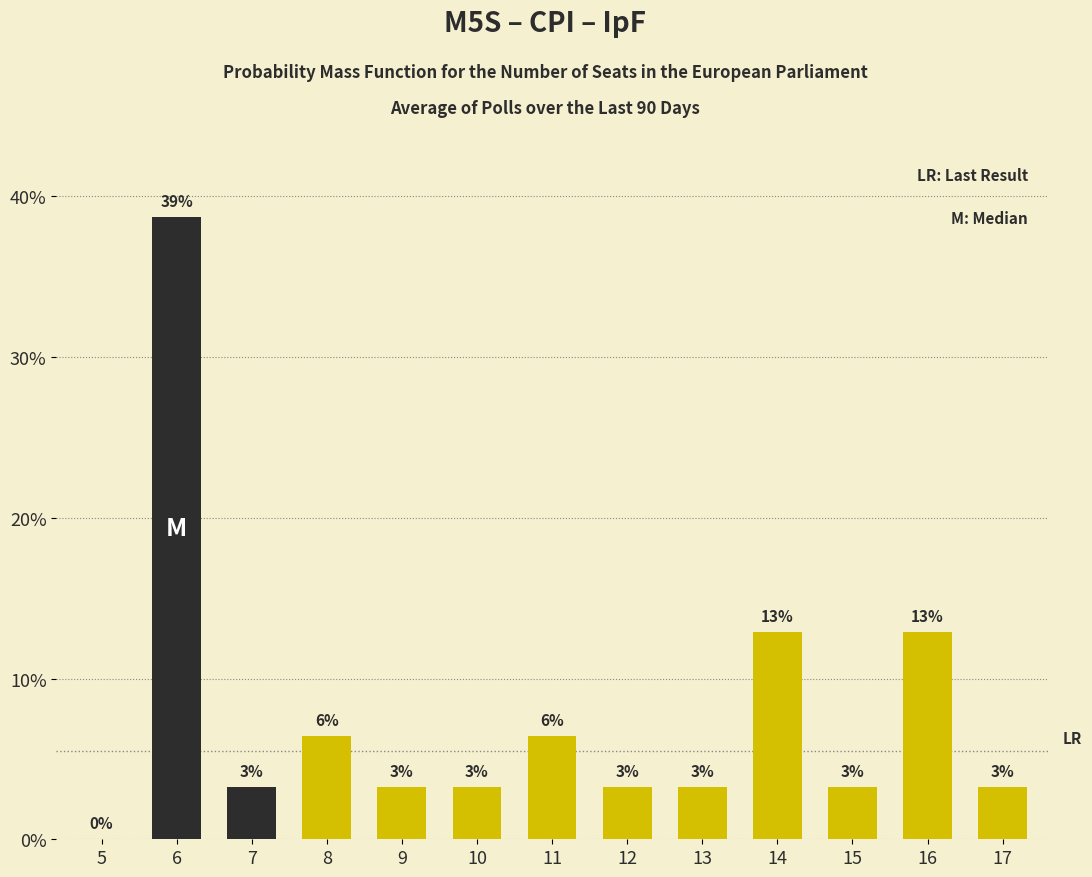

Does the chart contain any negative values?

No